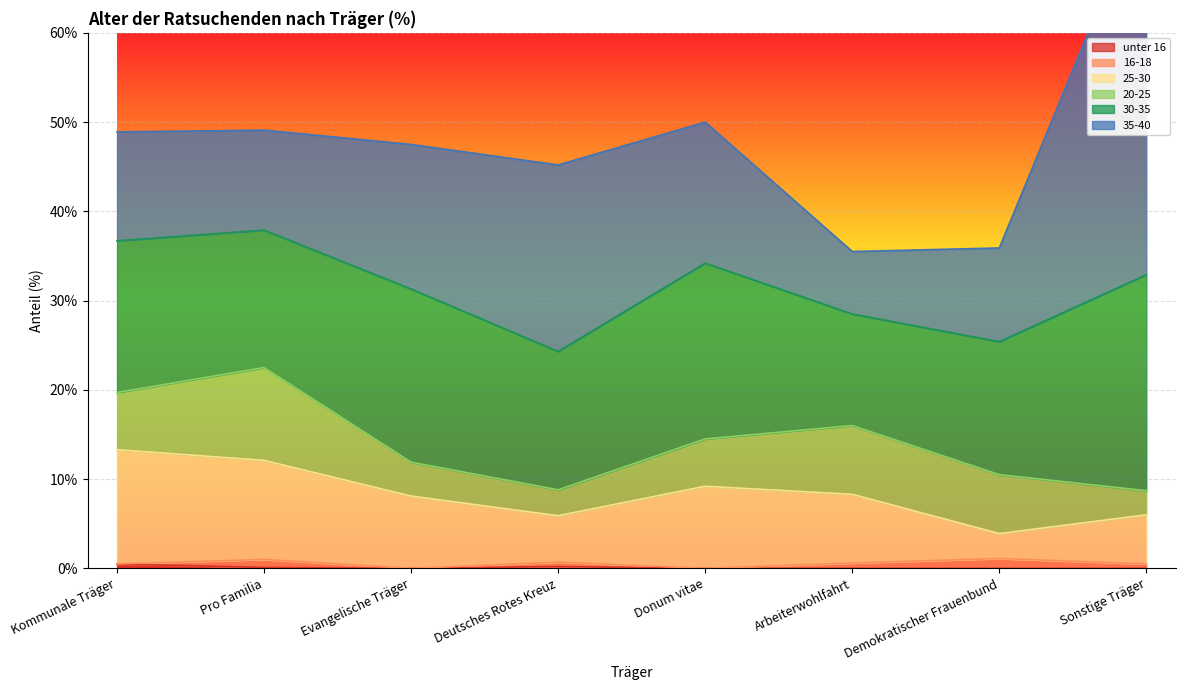

At which label is 30-35 closest to 18?

Kommunale Träger